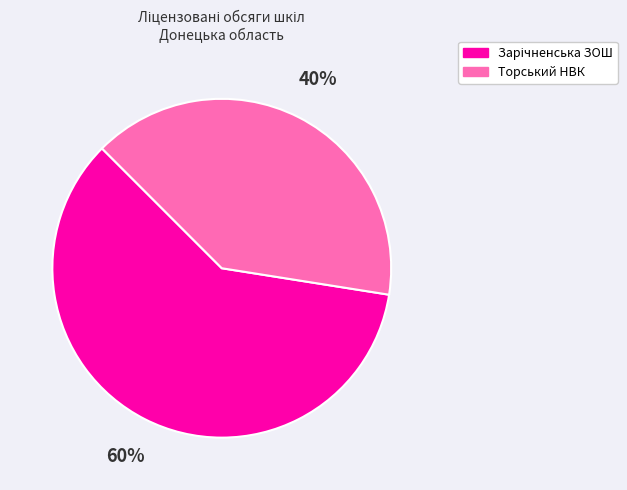

Is there a majority slice in this chart?

Yes